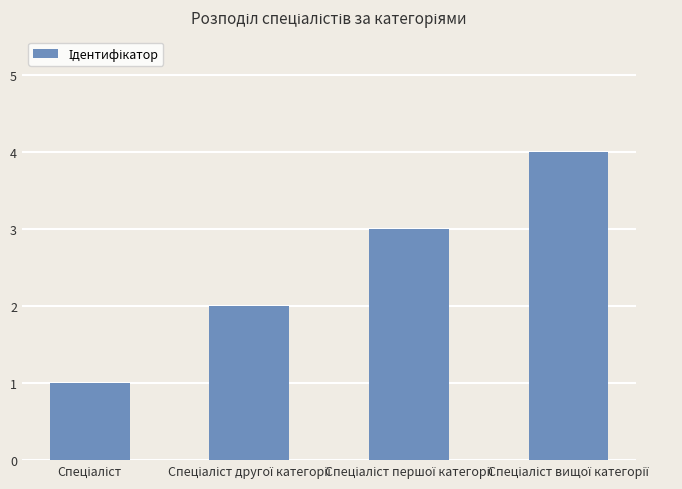

How many values are between 2 and 4?

3